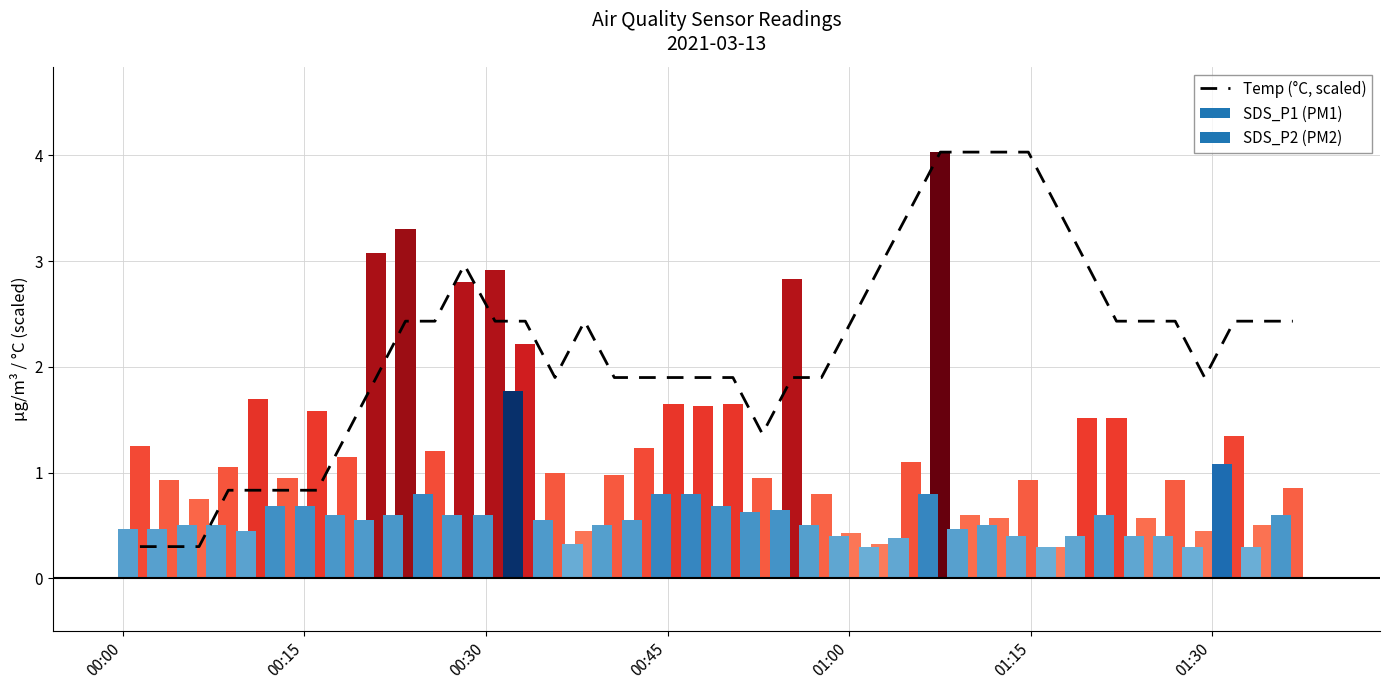

What is the average value?

2.2